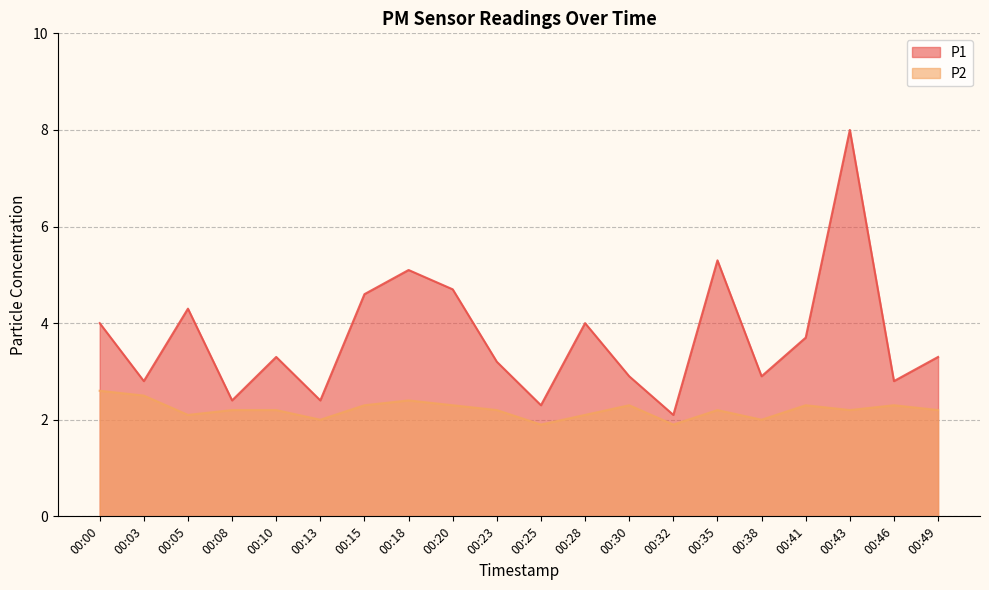

At which label does P2 reach its minimum?

00:25